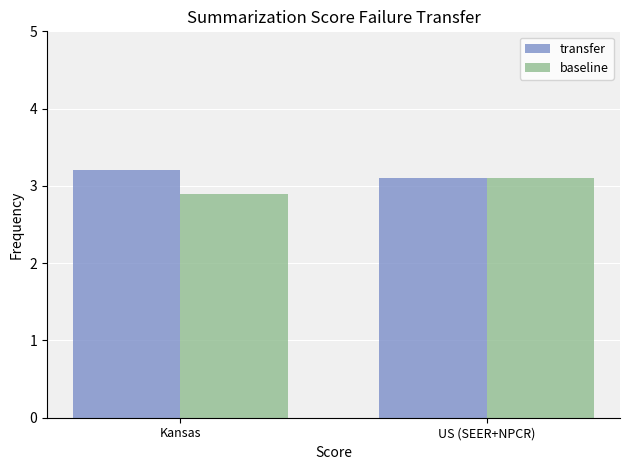

What is the spread (max minus min) of values at Kansas?

0.3